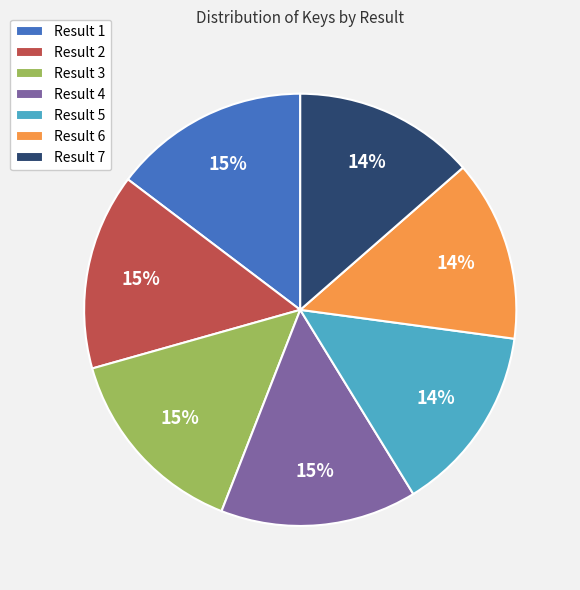

How many segments does this pie chart have?

7